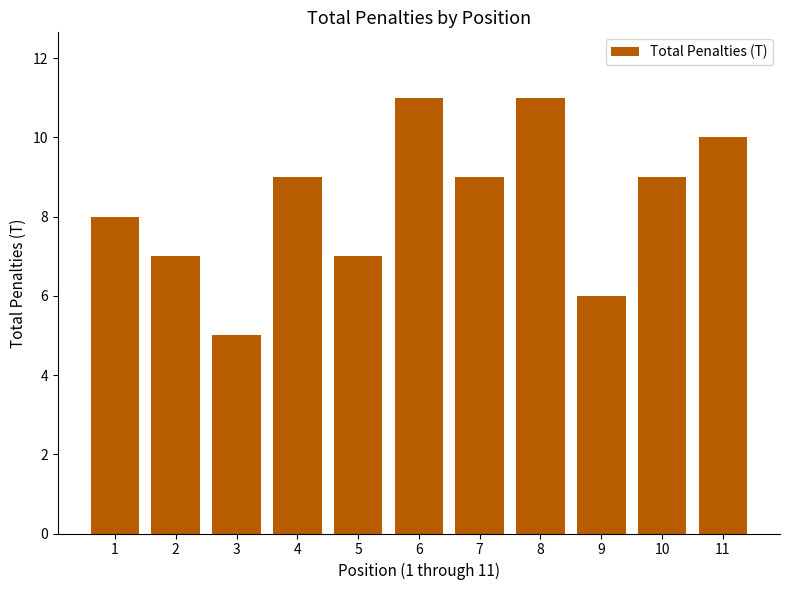

What is the value of the 2nd bar from the left?

7